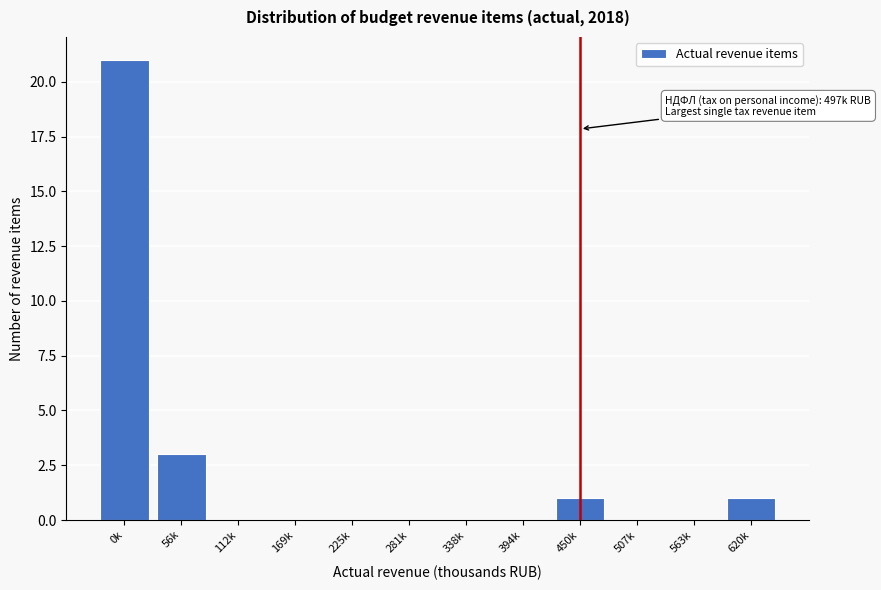

Reading left to right, extract all data points from this chart.

0k=21	56k=3	112k=0	169k=0	225k=0	281k=0	338k=0	394k=0	450k=1	507k=0	563k=0	620k=1